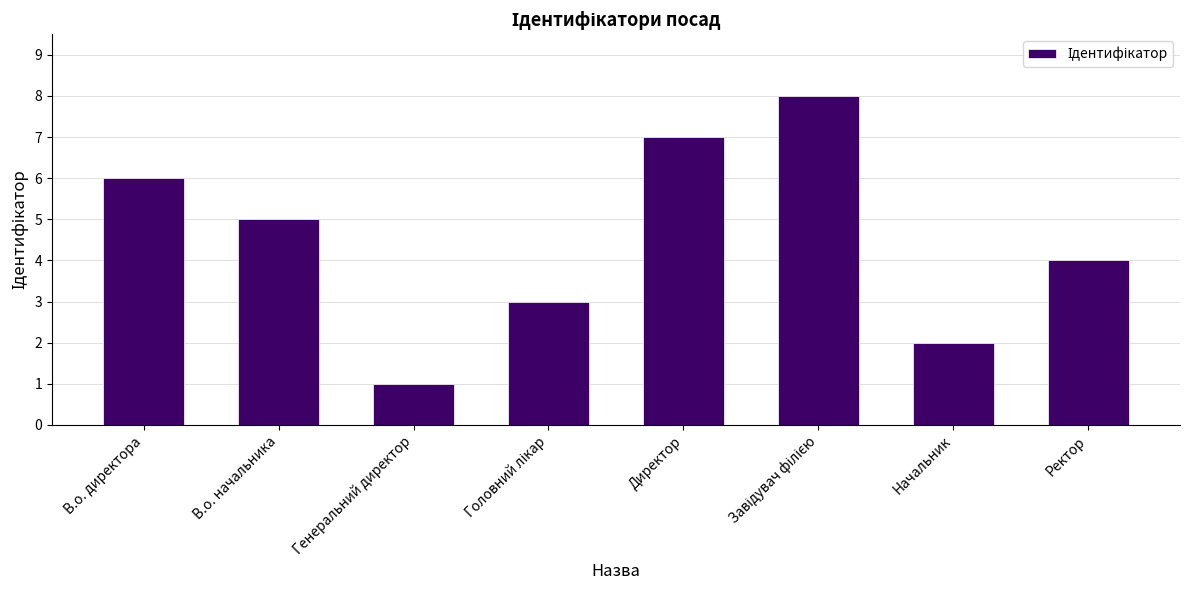

Are the bars grouped side by side (vs. stacked)?

No